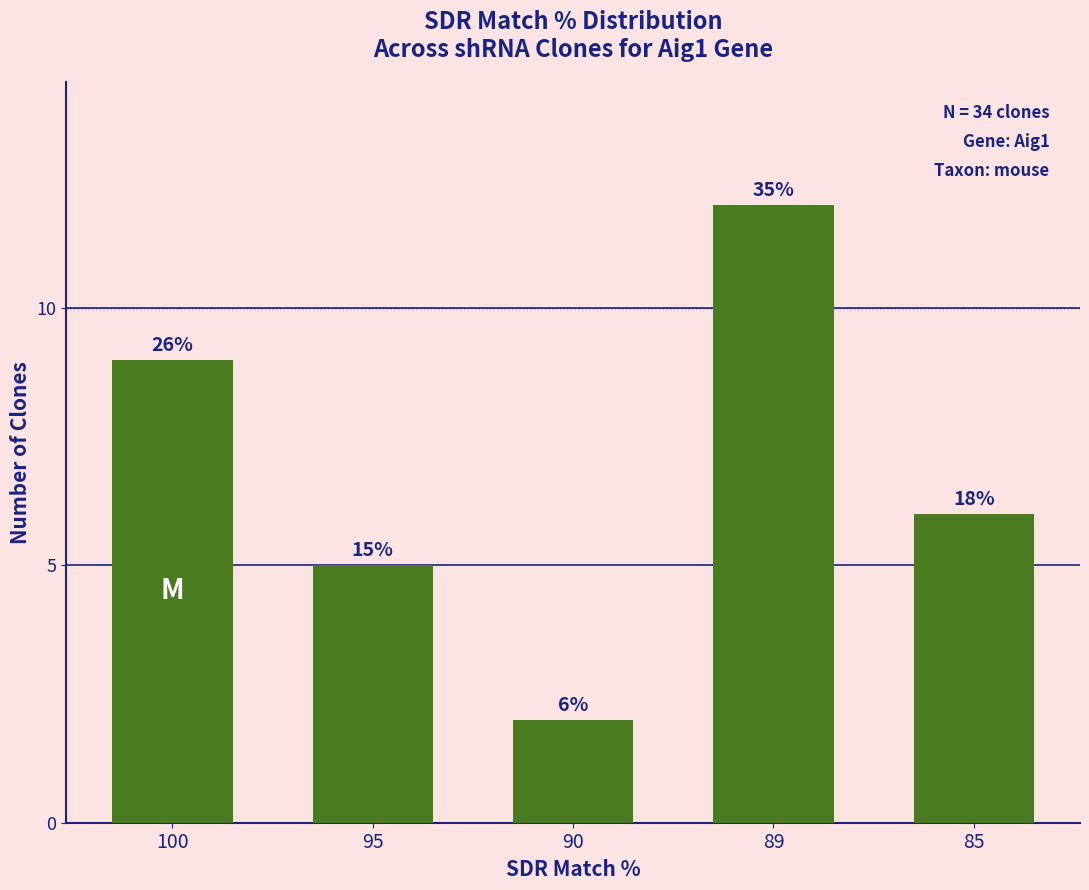

How many bars are there in total?

5